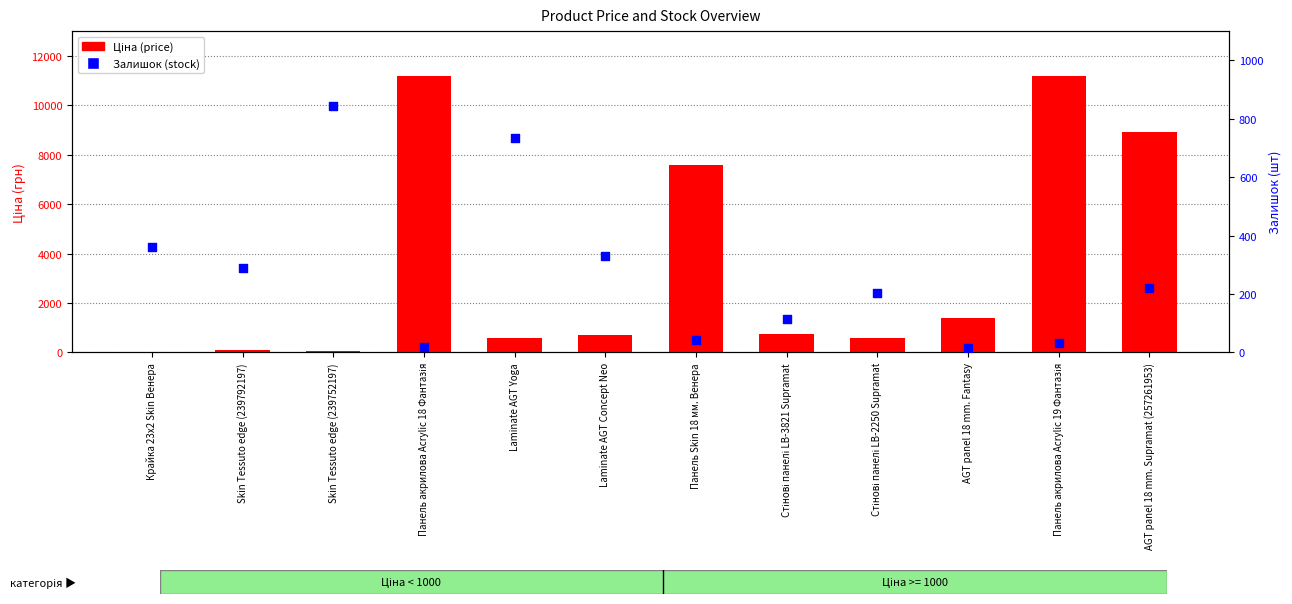

Which series contains the highest Y value?

Ціна